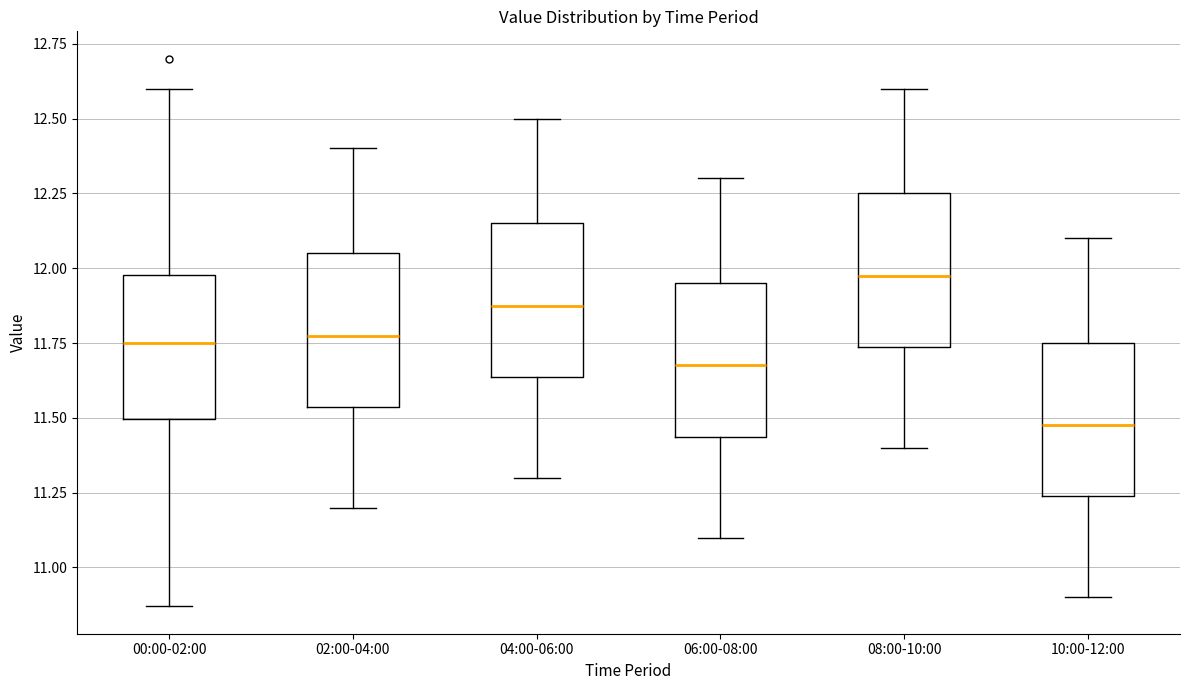

Reading left to right, transcribe this box plot: for each box, give where its median line is, the range the box spans, and where its two whiskers end, as read against the y-axis. The values are not printed on the chart, so give them approximately, as read against the axis.

00:00-02:00: median 11.75, box 11.50 to 12.00, whiskers 10.85 to 12.60
02:00-04:00: median 11.80, box 11.55 to 12.05, whiskers 11.20 to 12.40
04:00-06:00: median 11.90, box 11.65 to 12.15, whiskers 11.30 to 12.50
06:00-08:00: median 11.70, box 11.45 to 11.95, whiskers 11.10 to 12.30
08:00-10:00: median 12.00, box 11.75 to 12.25, whiskers 11.40 to 12.60
10:00-12:00: median 11.50, box 11.25 to 11.75, whiskers 10.90 to 12.10